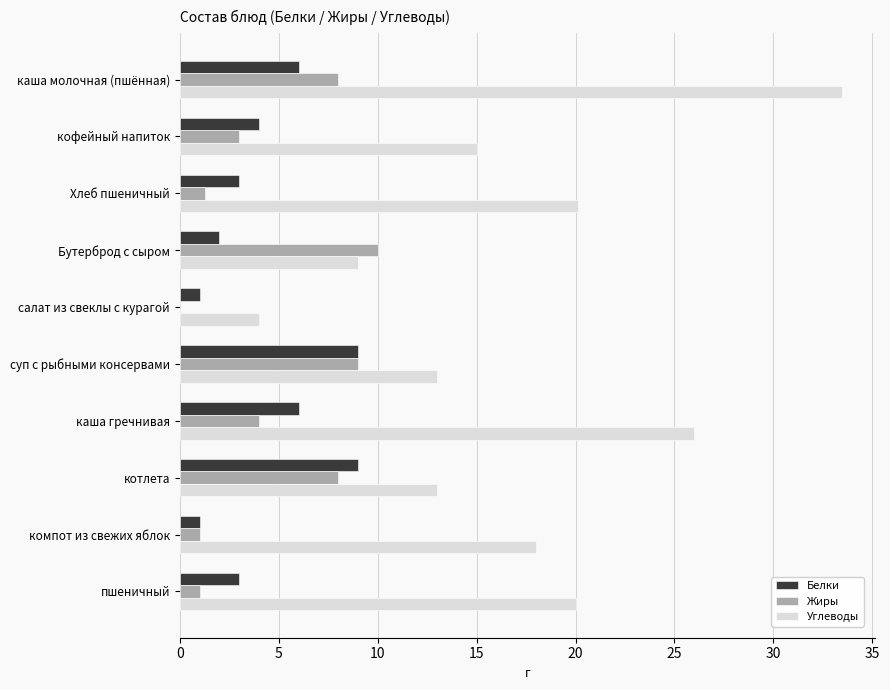

Which label corresponds to the largest value in the chart?

каша молочная (пшённая)